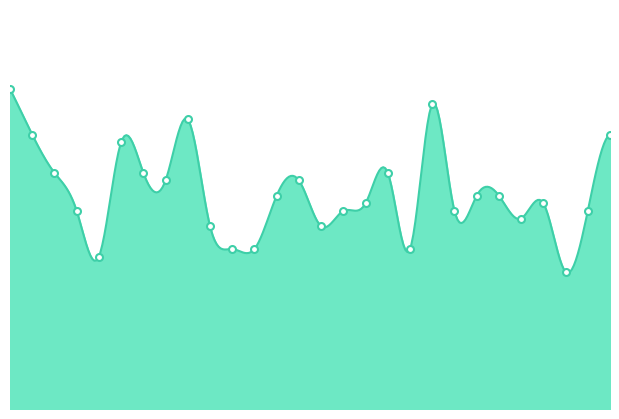

Between 44236 and 44240, which is larger?

44236